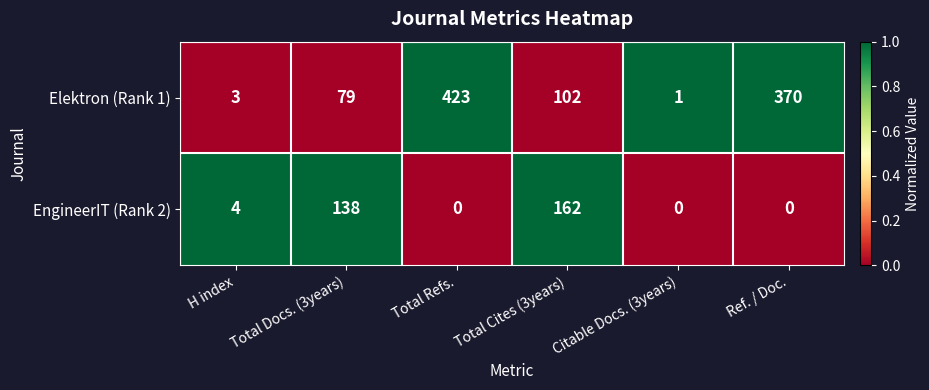

At which label does Elektron (Rank 1) first exceed 102?

Total Refs.